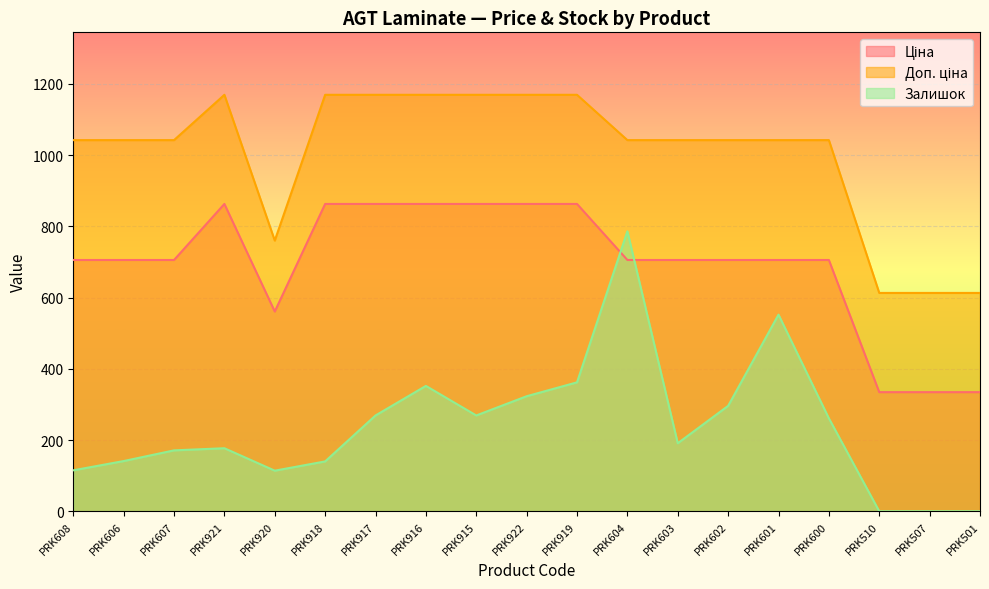

True or false: Доп. ціна and Ціна cross at least once.

False